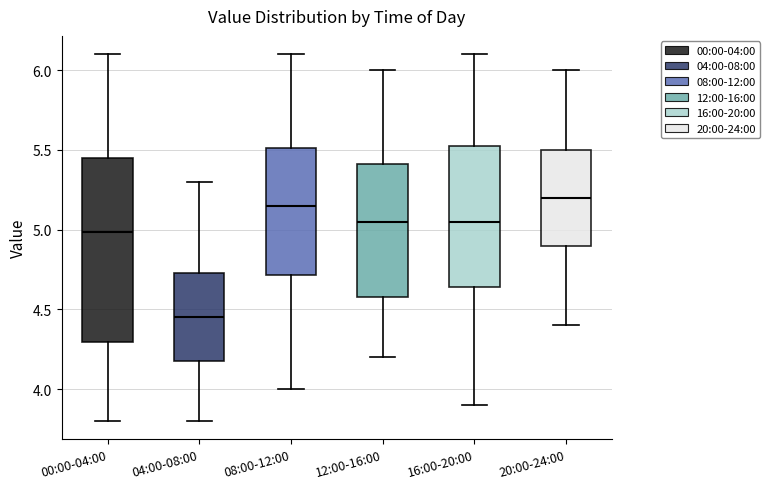

Which box has the lowest median line?

04:00-08:00